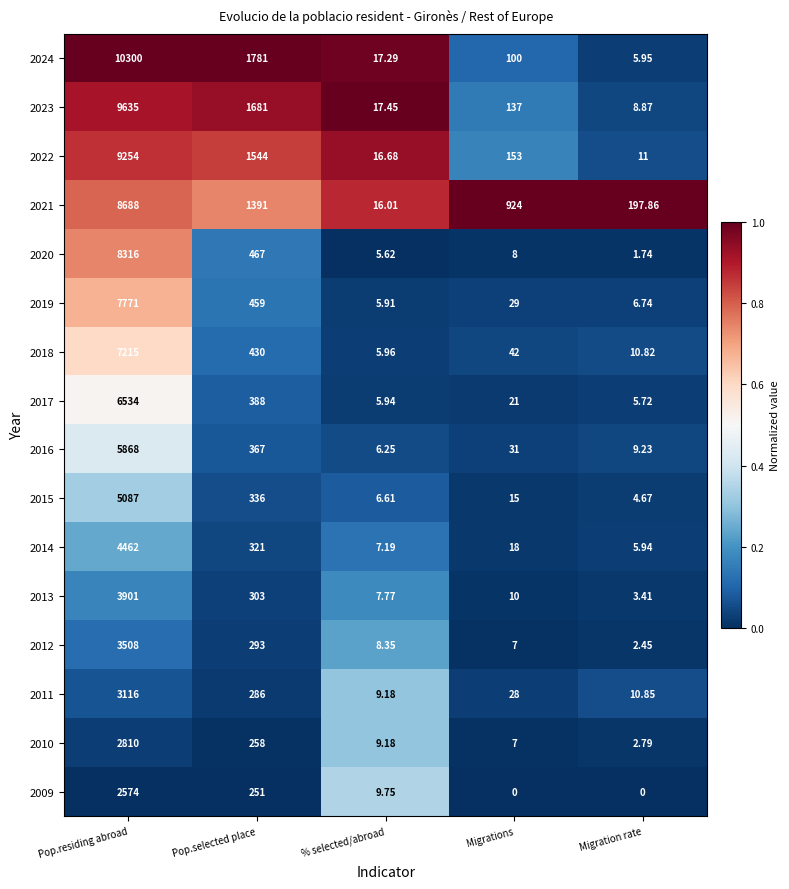

Is the value of 2016 at Pop.residing abroad greater than the value of 2013 at Migration rate?

Yes